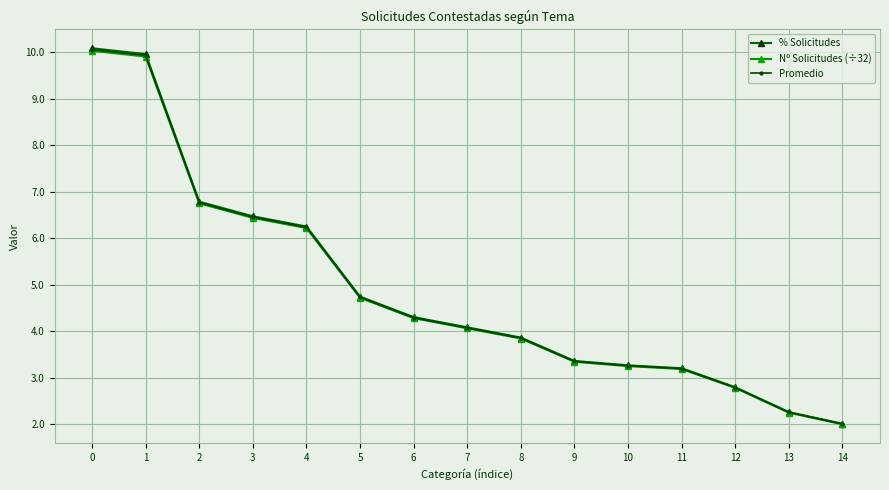

How many data points in % Solicitudes are less than 4?

7